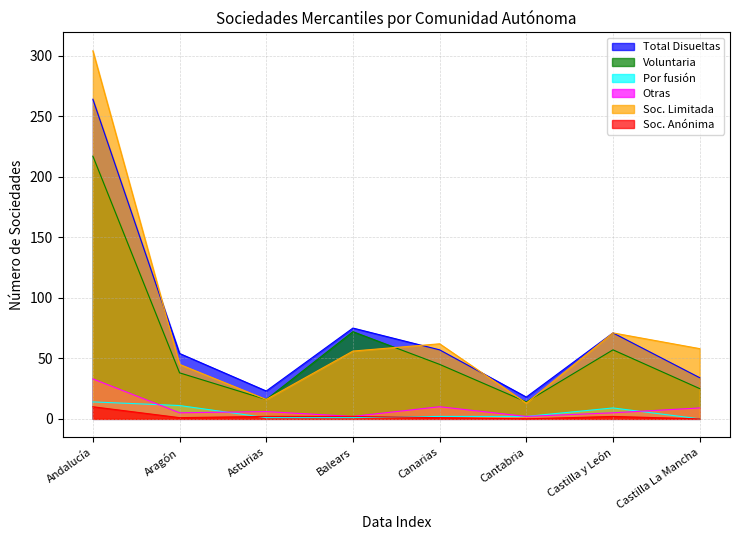

True or false: Soc. Anónima Número and Por fusión intersect in this chart.

True